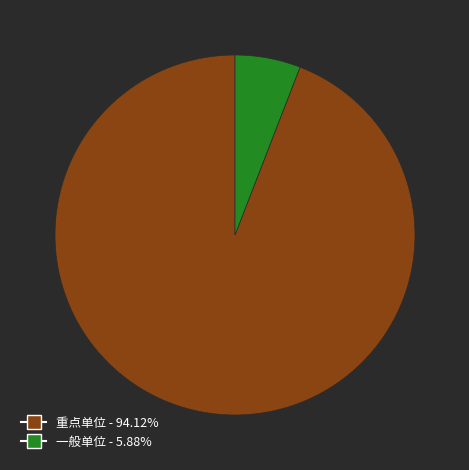

How many slices are in this pie chart?

2